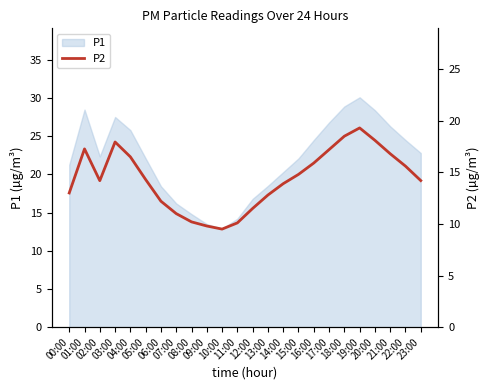

Where is the data nearest to the value 14?

14:00